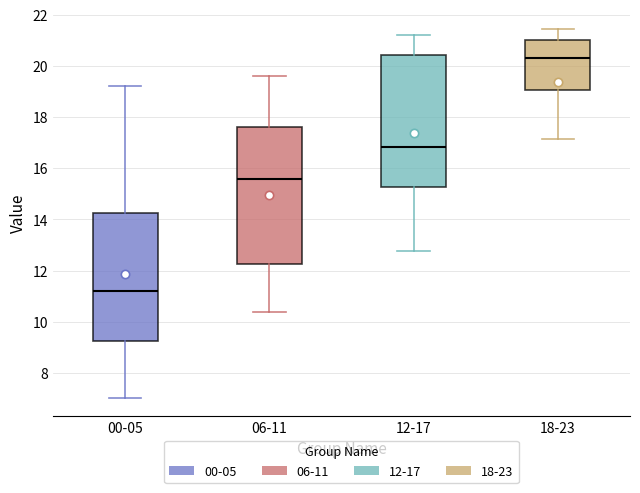

Reading left to right, transcribe this box plot: for each box, give where its median line is, the range the box spans, and where its two whiskers end, as read against the y-axis. The values are not printed on the chart, so give them approximately, as read against the axis.

00-05: median 11.2, box 9.2 to 14.2, whiskers 7.0 to 19.2
06-11: median 15.6, box 12.2 to 17.6, whiskers 10.4 to 19.6
12-17: median 16.8, box 15.2 to 20.4, whiskers 12.8 to 21.2
18-23: median 20.4, box 19.0 to 21.0, whiskers 17.2 to 21.4